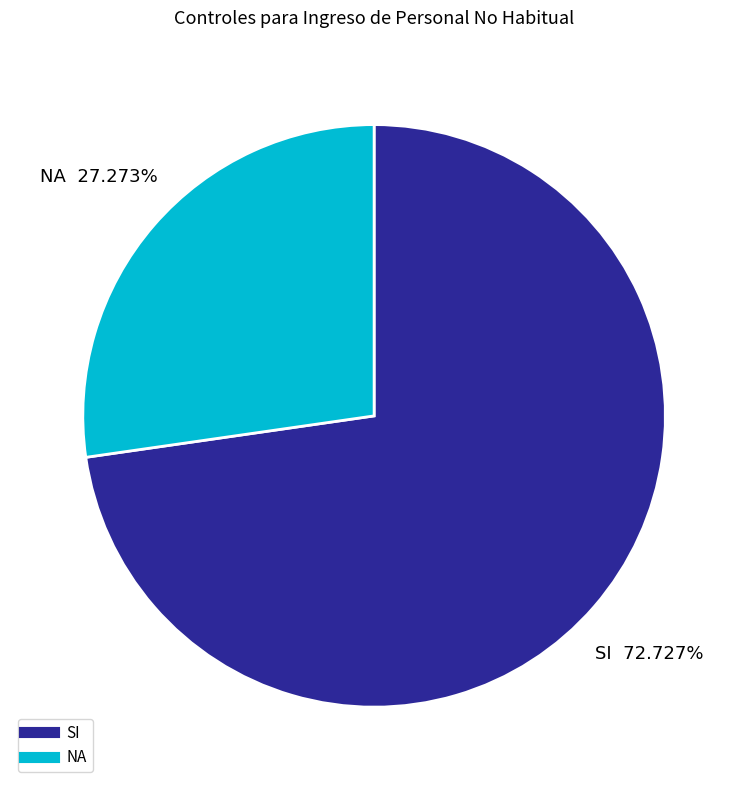

Is there a majority slice in this chart?

Yes